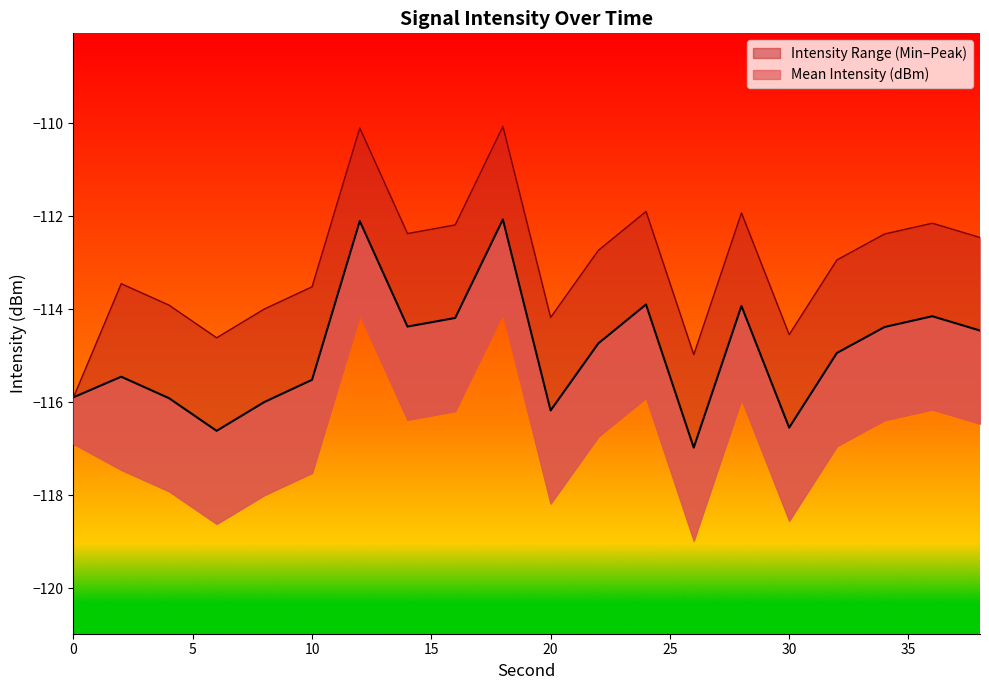

True or false: Mean Intensity (dBm) and Peak Intensity (dBm) cross at least once.

False